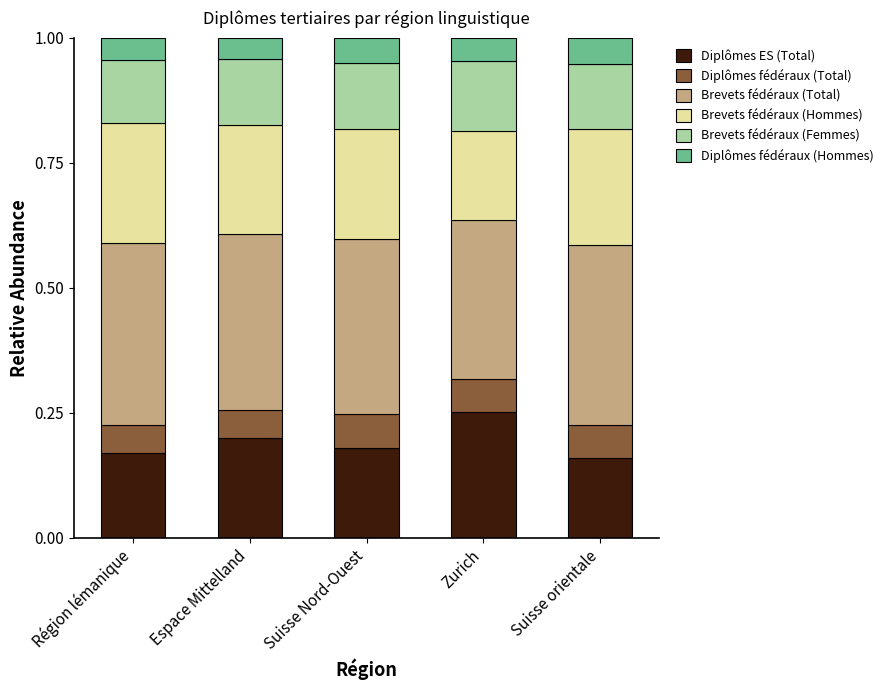

How many Diplômes ES (Total) values are between 0 and 1?

5